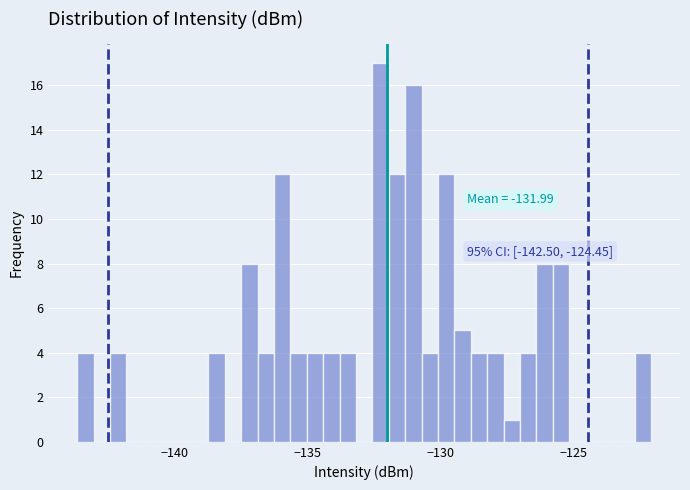

Read against the x-axis, roughly where is the centre of the tallest bar?

-132.0